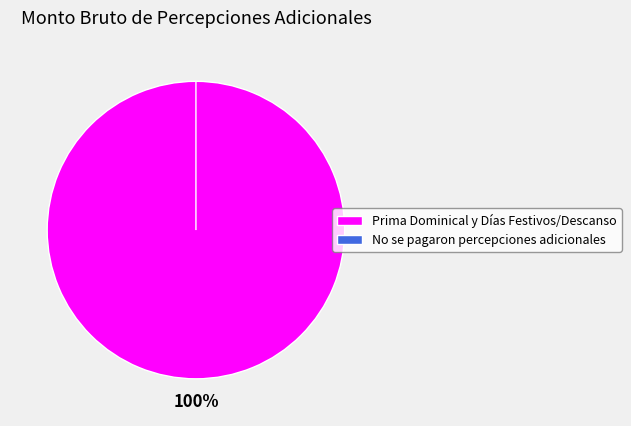

True or false: No se pagaron percepciones adicionales accounts for 0% of the total.

True